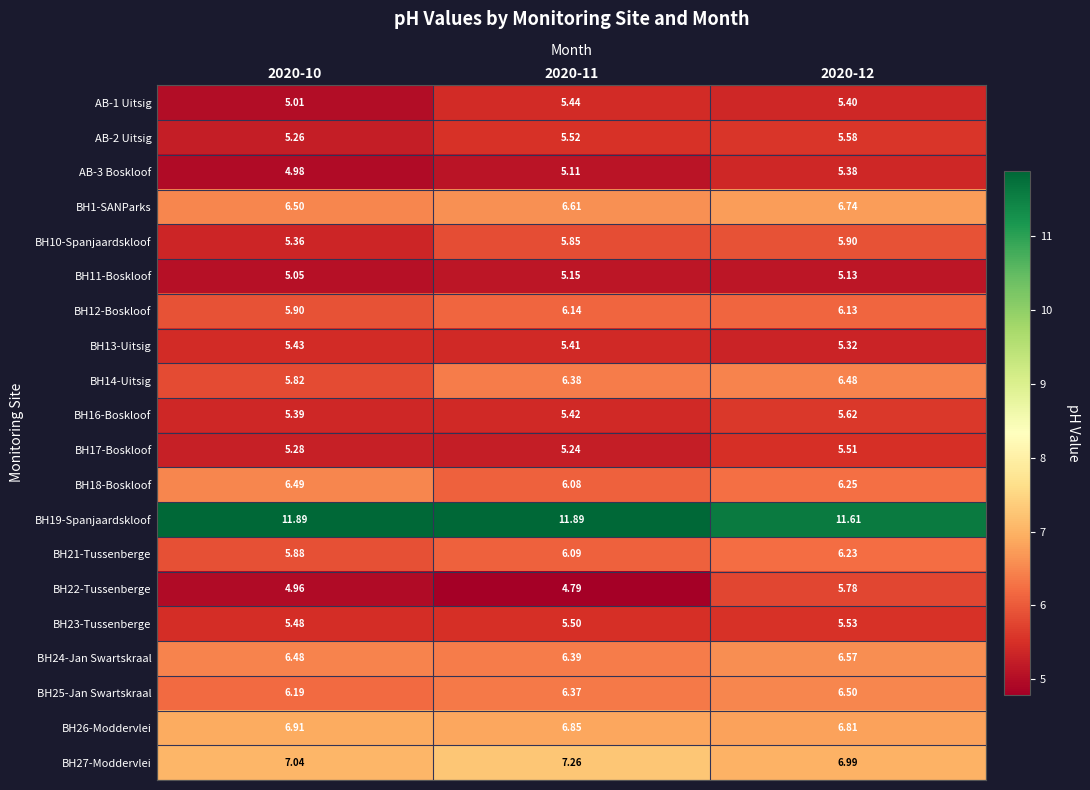

Which series changed the most between 2020-10 and 2020-12?

BH22-Tussenberge